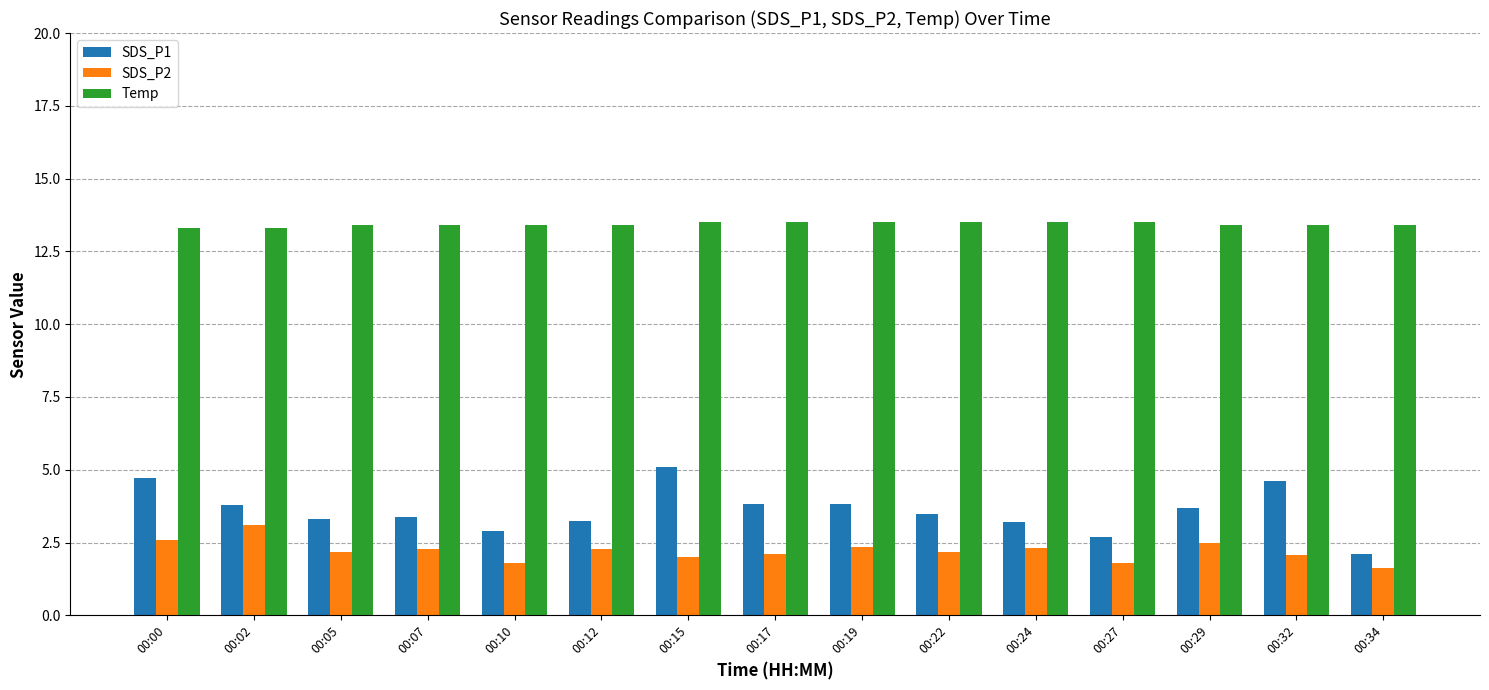

What is the value of the SDS_P2 bar at the 12th from the left?

1.8